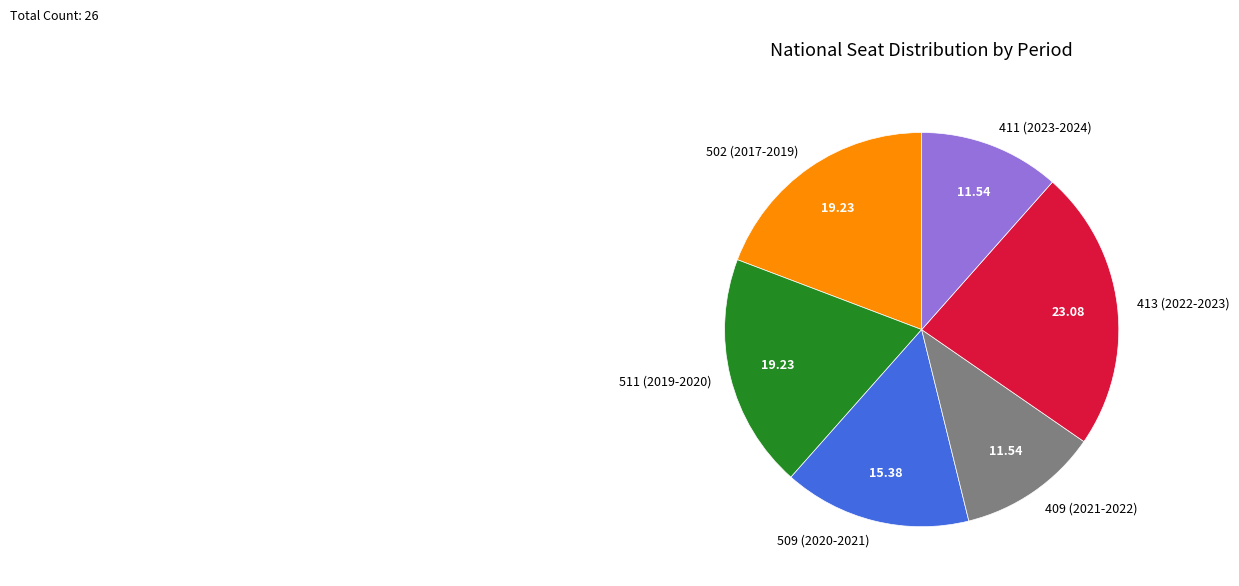

How many segments does this pie chart have?

6